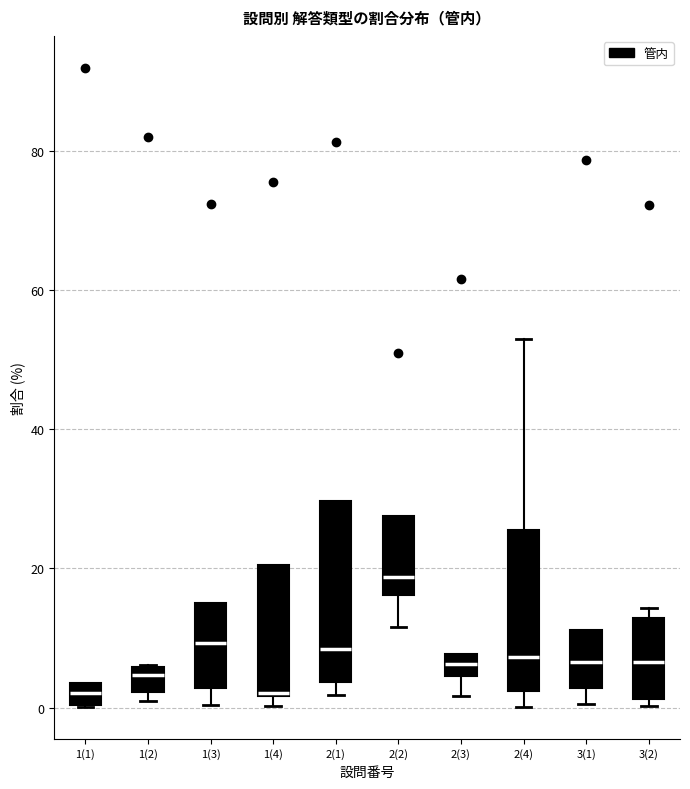

Reading left to right, transcribe this box plot: for each box, give where its median line is, the range the box spans, and where its two whiskers end, as read against the y-axis. The values are not printed on the chart, so give them approximately, as read against the axis.

1(1): median 2, box 0 to 4, whiskers 0 to 4
1(2): median 4, box 2 to 6, whiskers 0 to 6
1(3): median 10, box 2 to 14, whiskers 0 to 14
1(4): median 2, box 2 to 20, whiskers 0 to 20
2(1): median 8, box 4 to 30, whiskers 2 to 30
2(2): median 18, box 16 to 28, whiskers 12 to 28
2(3): median 6, box 4 to 8, whiskers 2 to 8
2(4): median 8, box 2 to 26, whiskers 0 to 54
3(1): median 6, box 2 to 12, whiskers 0 to 12
3(2): median 6, box 2 to 12, whiskers 0 to 14